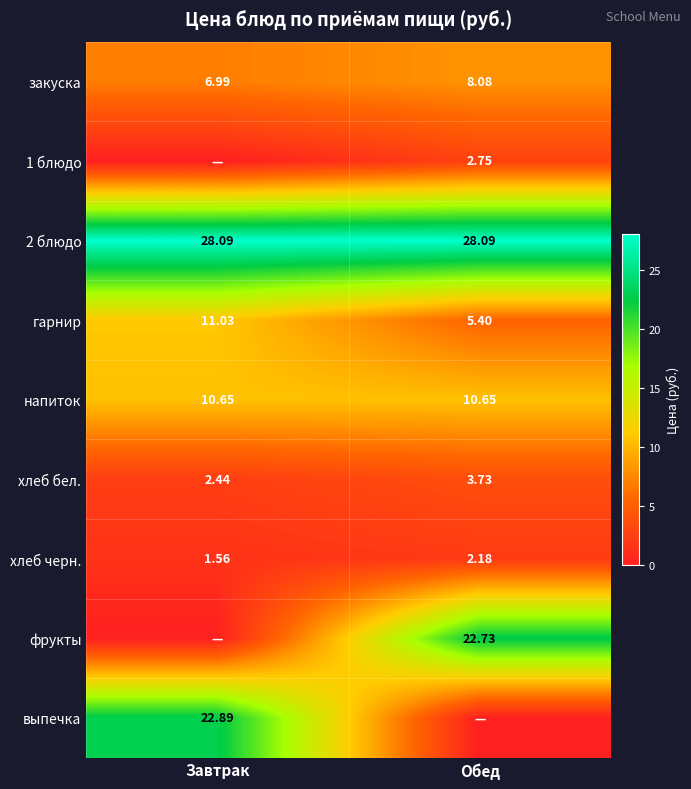

Is the value of гарнир at Обед greater than the value of фрукты at Обед?

No